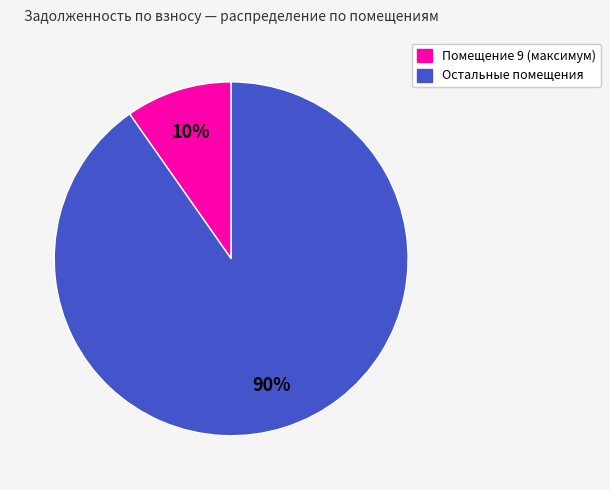

Count the number of slices in the pie.

2